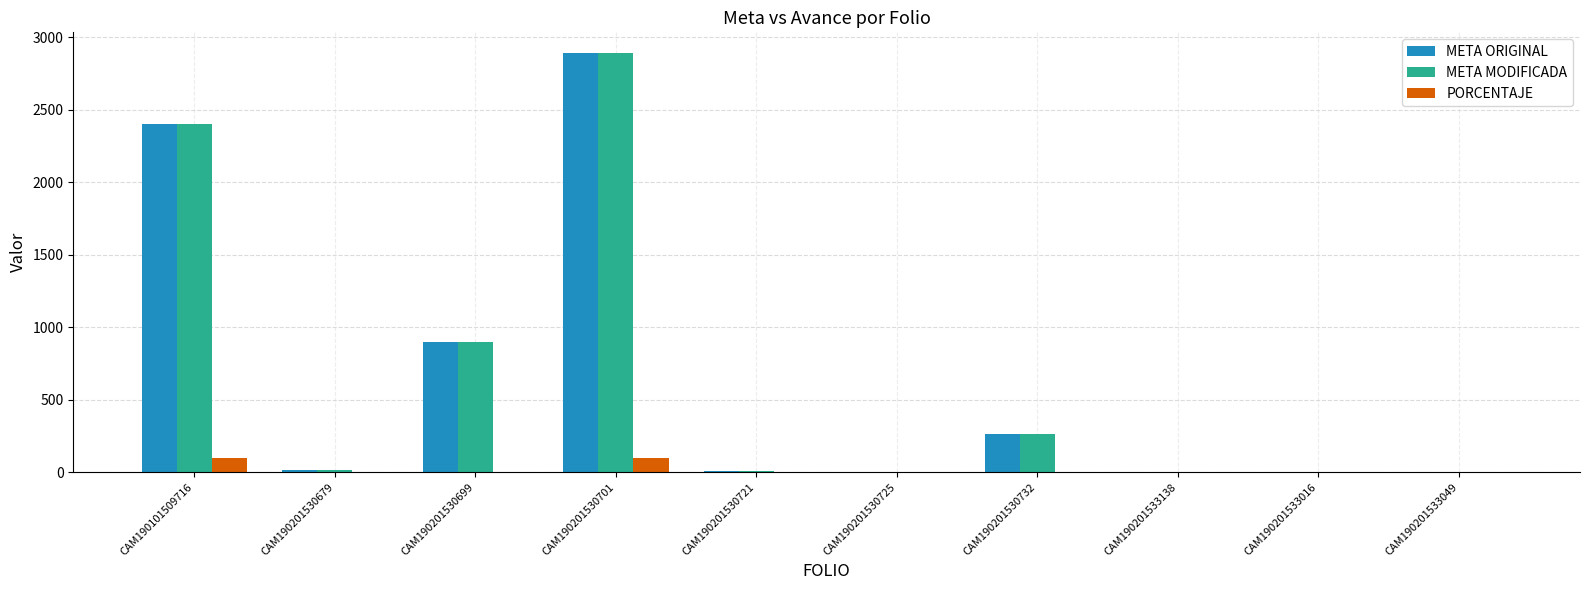

What is the sum of all META MODIFICADA values?

6479